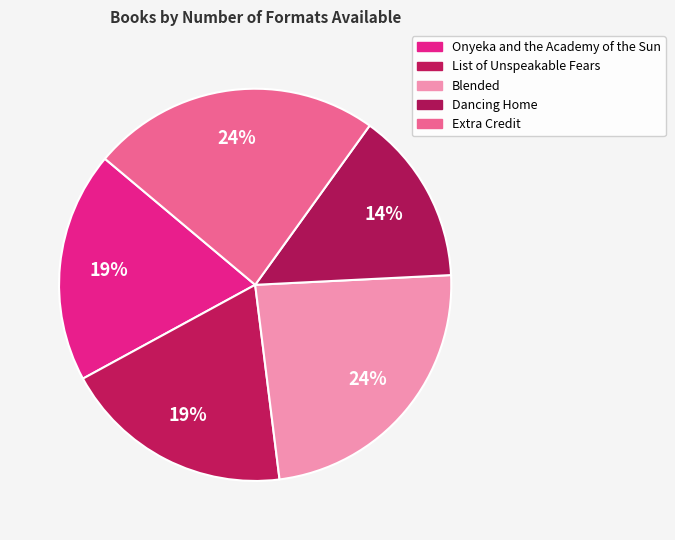

What is the ratio of the value at Blended to the value at Onyeka and the Academy of the Sun?

1.2